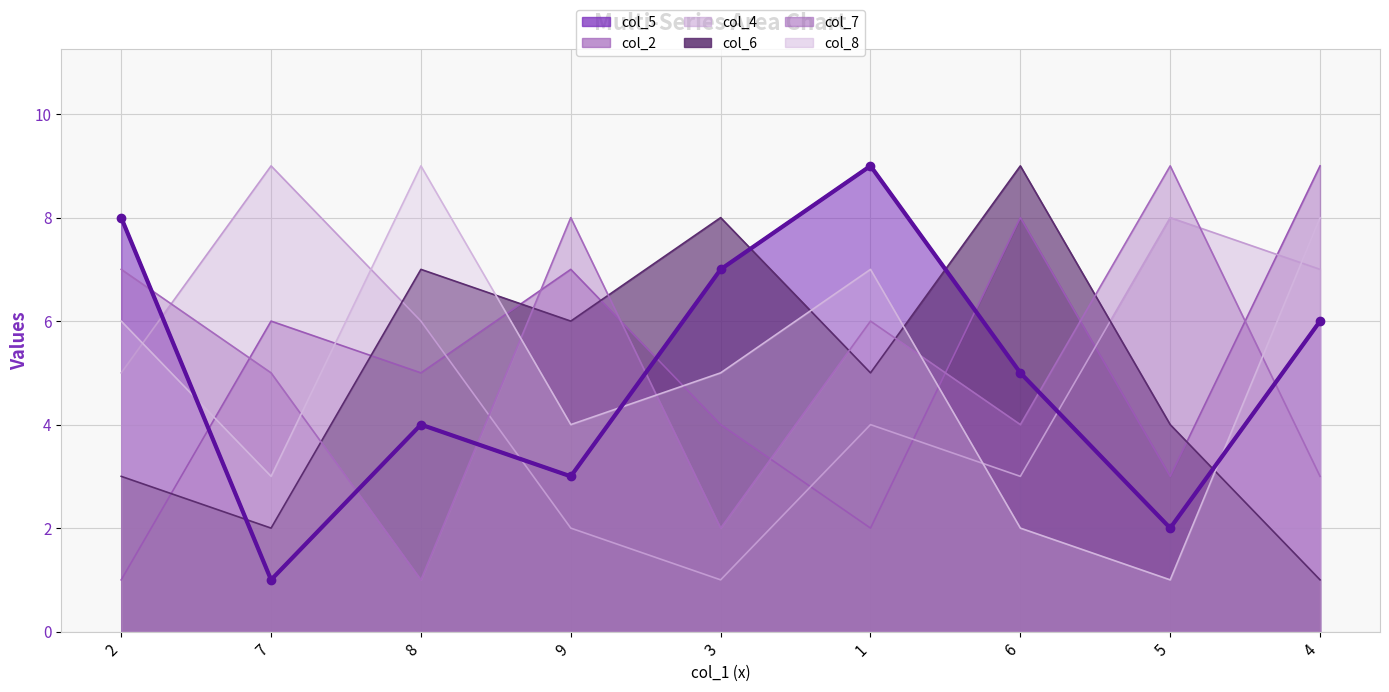

Does the chart have visible grid lines?

Yes